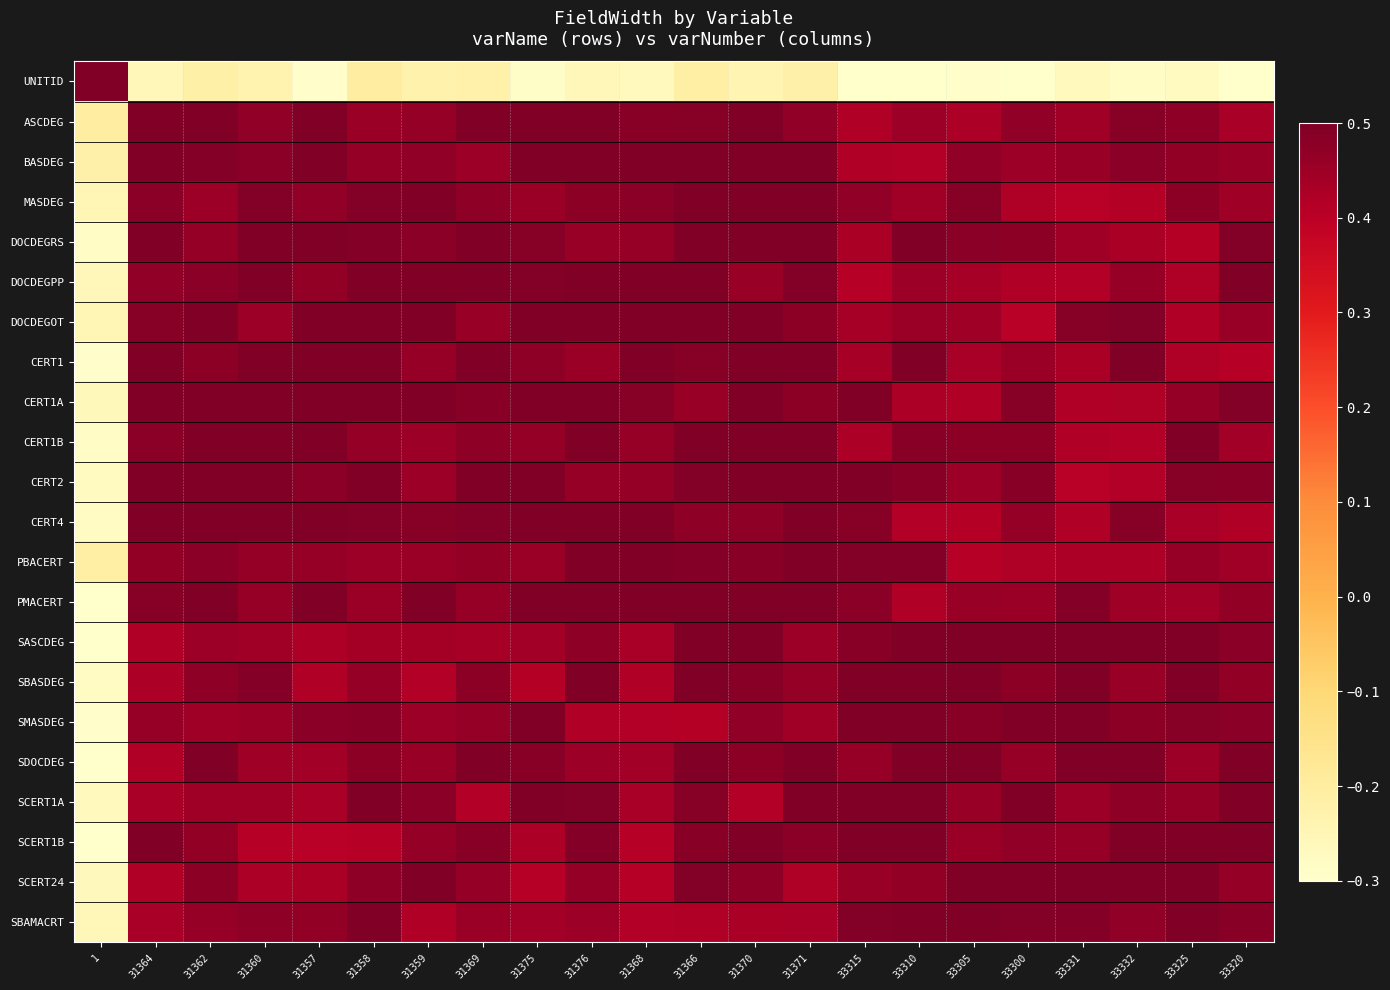

Rank the series at 31369 from lowest to highest value.

UNITID, SCERT1A, SASCDEG, BASDEG, SBAMACRT, DOCDEGOT, PMACERT, SMASDEG, SCERT24, PBACERT, CERT1B, MASDEG, SBASDEG, CERT1A, SCERT1B, CERT4, SDOCDEG, CERT2, DOCDEGRS, ASCDEG, DOCDEGPP, CERT1